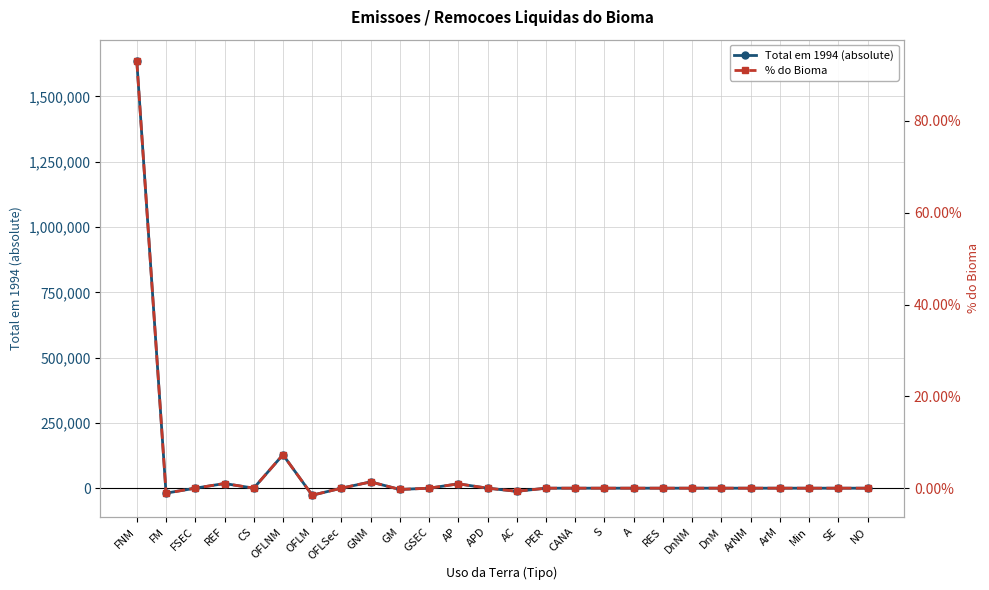

True or false: % do Bioma has more than 0 interior local peaks.

True